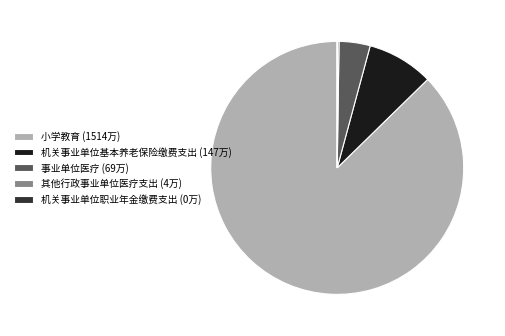

Is there any slice that represents more than half of the pie?

Yes